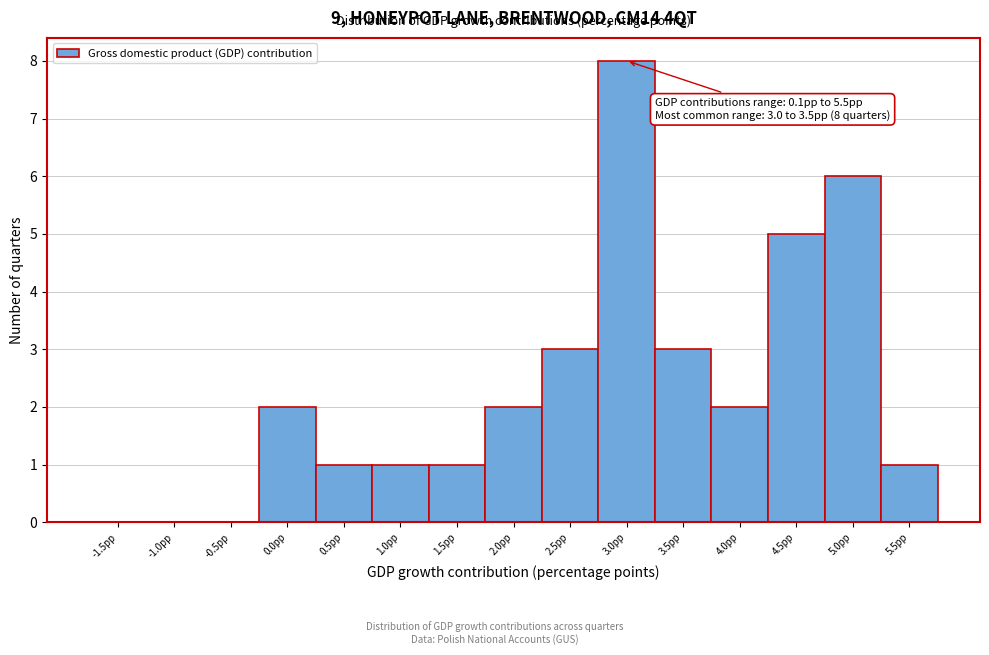

Reading right to left, extract all data points from this chart.

5.5pp=1	5.0pp=6	4.5pp=5	4.0pp=2	3.5pp=3	3.0pp=8	2.5pp=3	2.0pp=2	1.5pp=1	1.0pp=1	0.5pp=1	0.0pp=2	-0.5pp=0	-1.0pp=0	-1.5pp=0